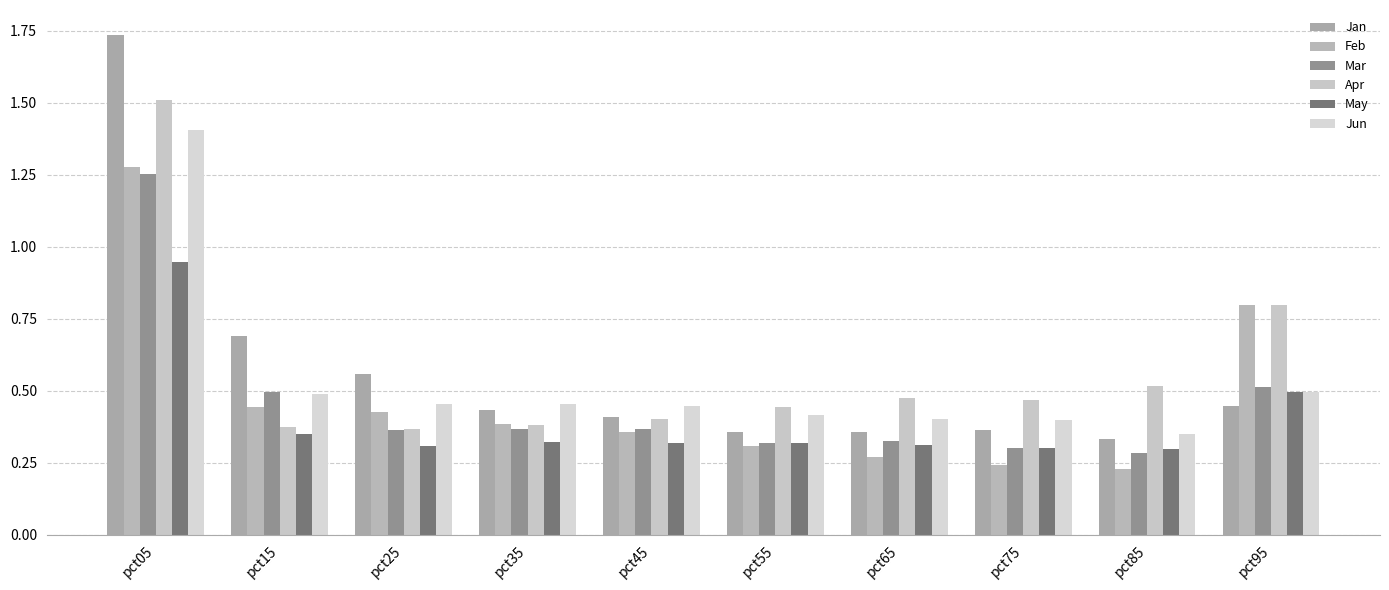

Is the value of May at pct15 greater than the value of Jun at pct35?

No